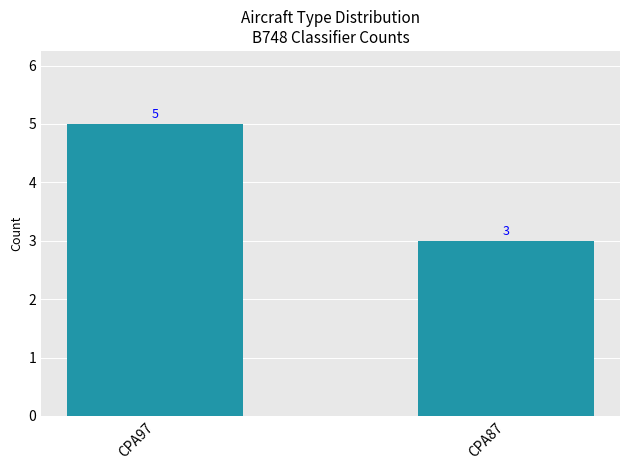

What is the value of the 2nd bar from the left?

3